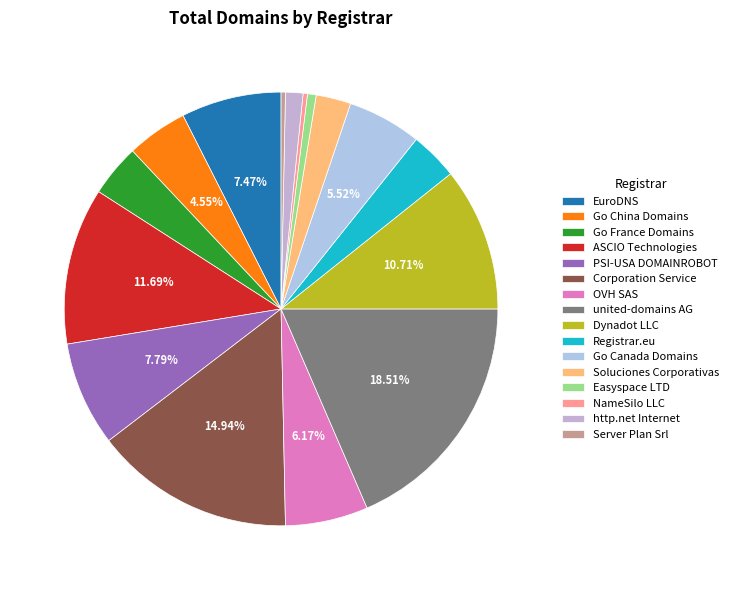

Is it true that Go France Domains is 15% of the pie?

False